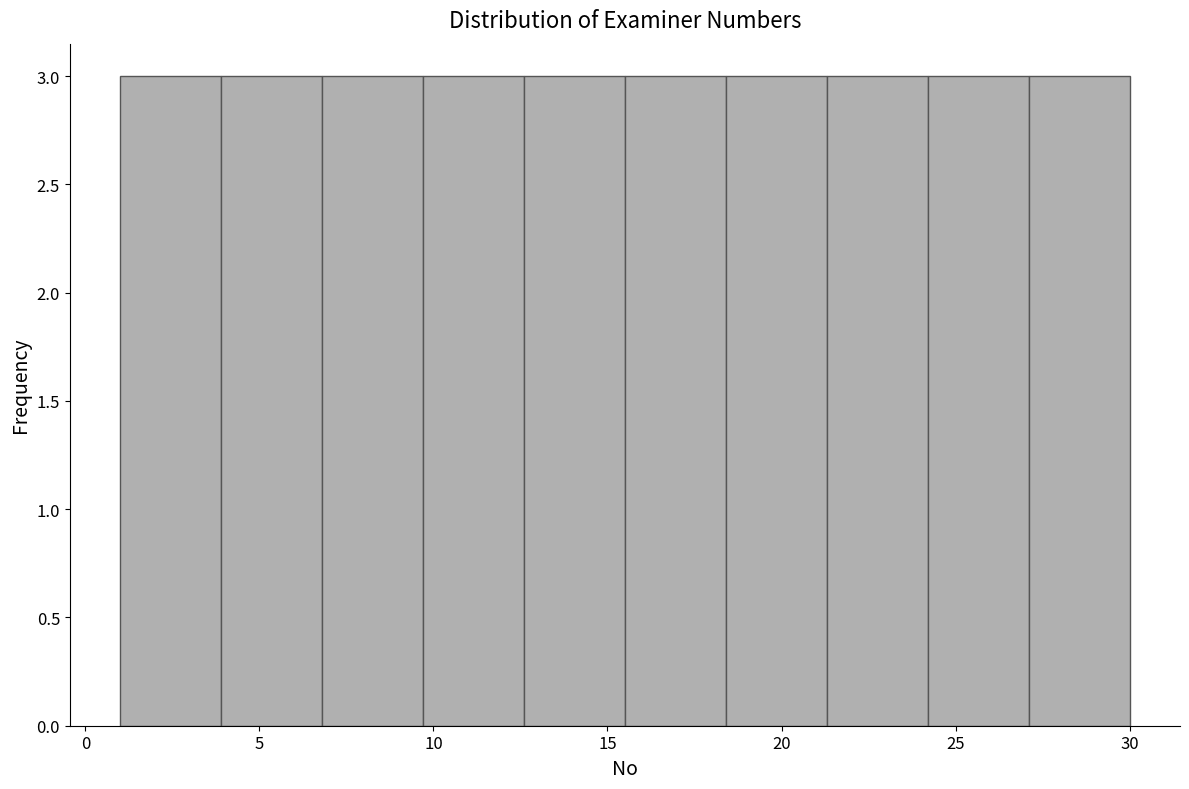

Reading left to right, list every bar in this chart as the range it spans on the x-axis followed by its height. Neither the bar edges nor the heights are printed on the chart, so give them approximately, as read against the axes.

1.0 to 3.9: 3
3.9 to 6.8: 3
6.8 to 9.7: 3
9.7 to 12.6: 3
12.6 to 15.5: 3
15.5 to 18.4: 3
18.4 to 21.3: 3
21.3 to 24.2: 3
24.2 to 27.1: 3
27.1 to 30.0: 3